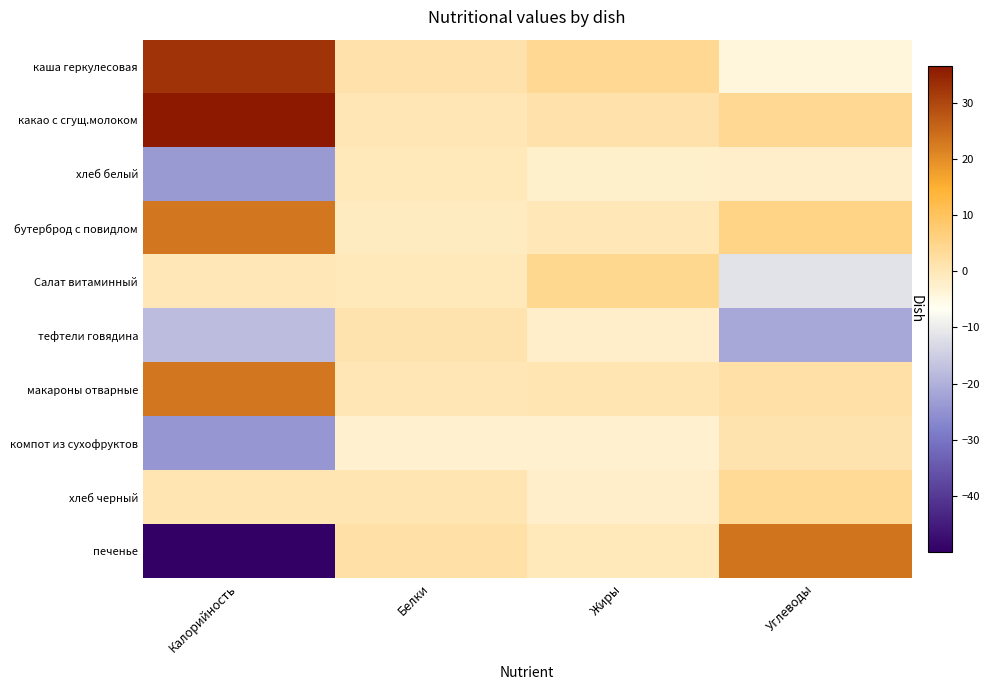

What is the spread (max minus min) of values at Углеводы?

45.1